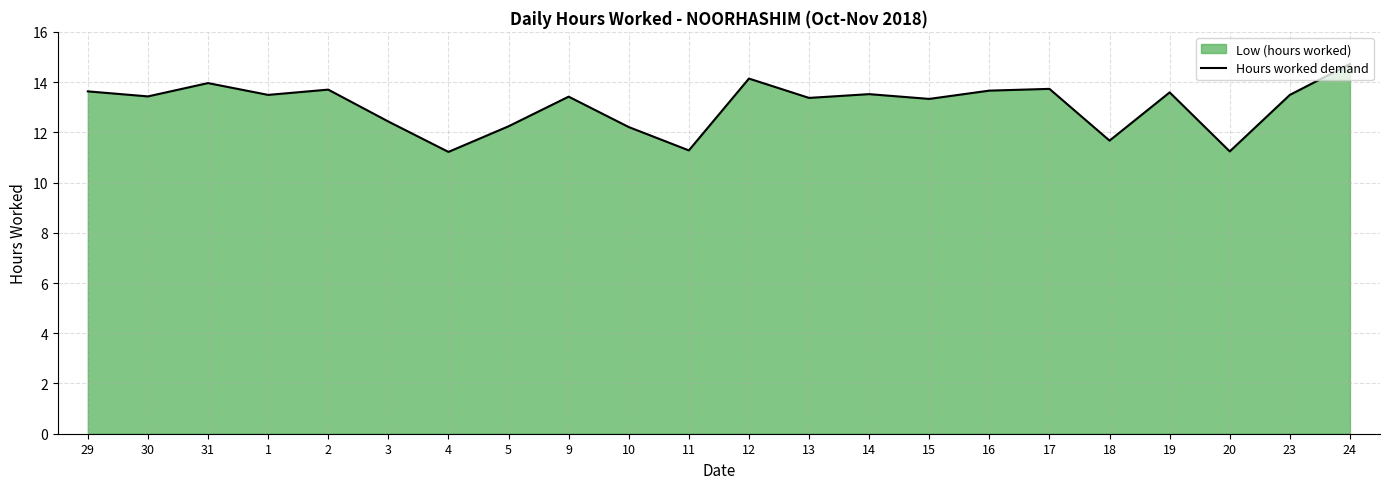

The chart shows a value of 11.2 at 4. True or false?

True